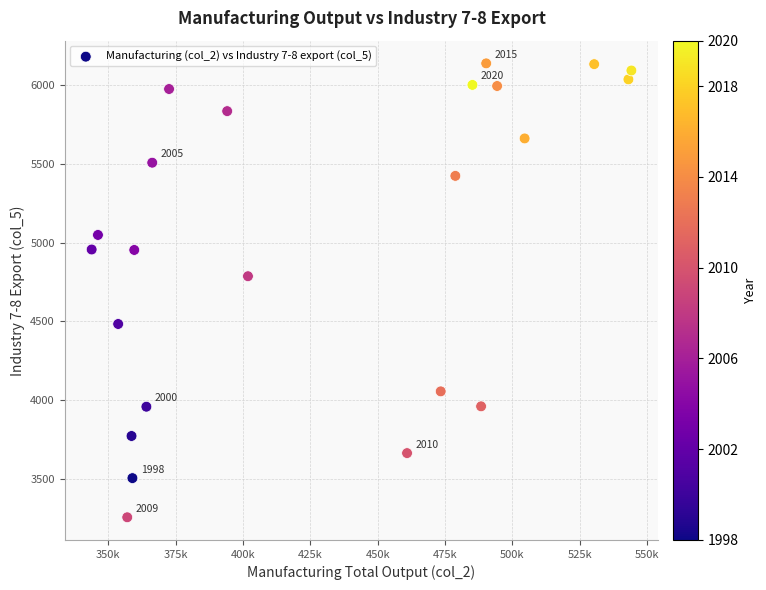

What is the range of X values (max minus min)?

200338.4